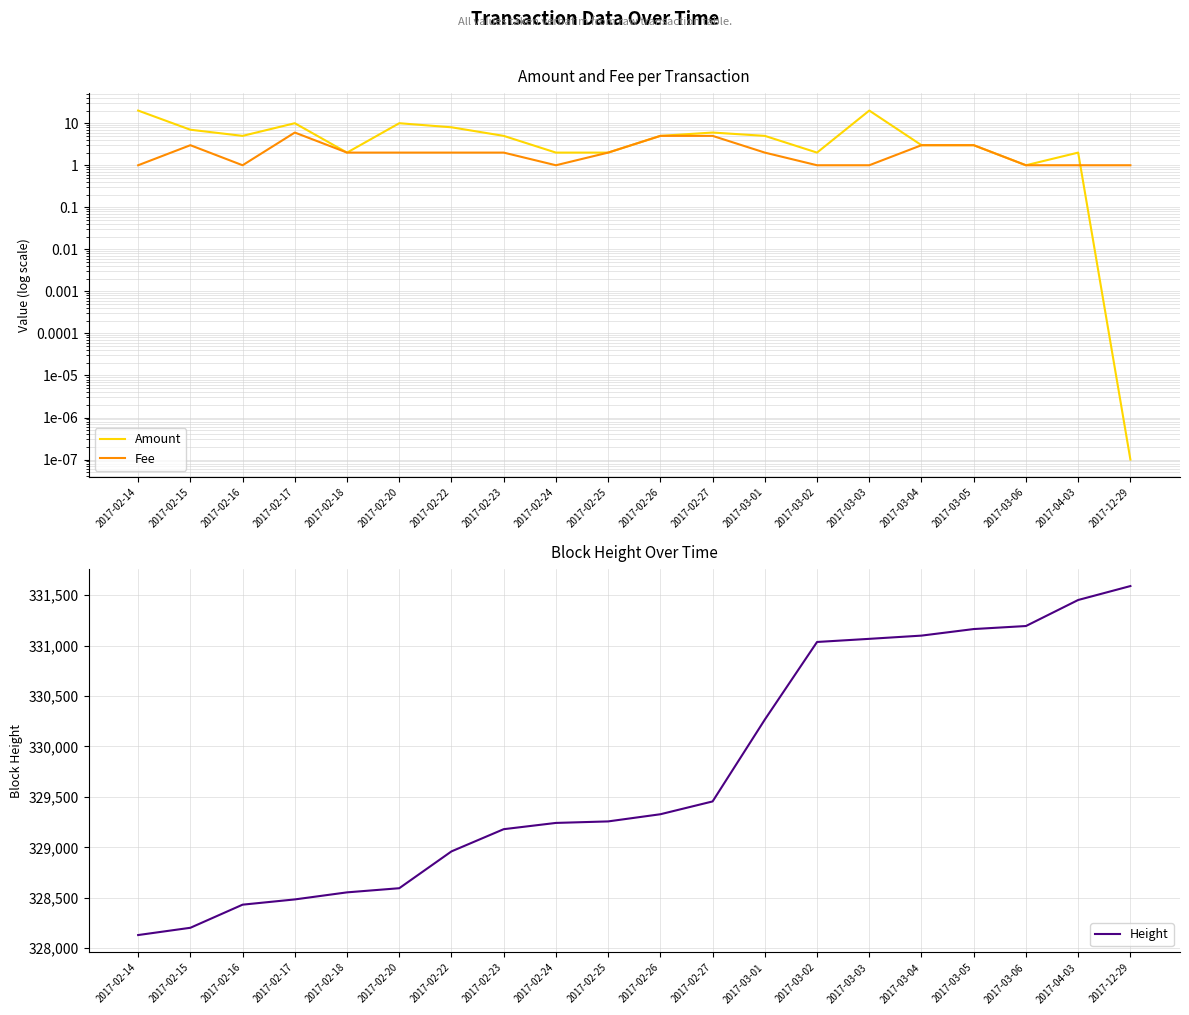

At which category is the sum across all series the highest?

2017-12-29